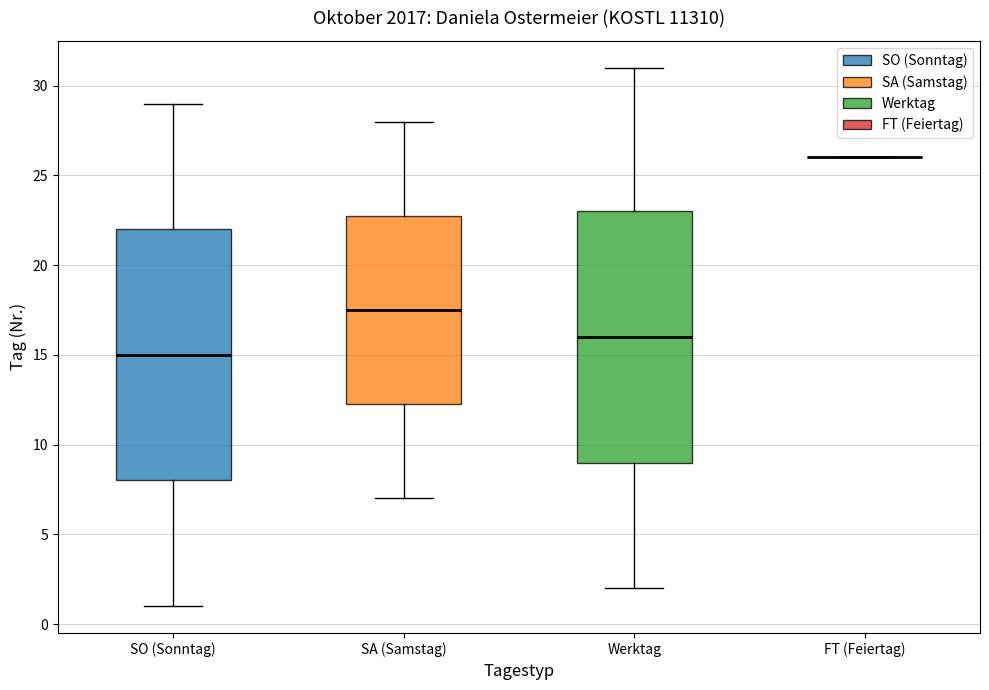

Reading left to right, read every box against the y-axis: the position of its median line, the range the box covers, and the ends of its whiskers. The values are not printed on the chart, so give them approximately, as read against the axis.

SO (Sonntag): median 15.0, box 8.0 to 22.0, whiskers 1.0 to 29.0
SA (Samstag): median 17.5, box 12.5 to 23.0, whiskers 7.0 to 28.0
Werktag: median 16.0, box 9.0 to 23.0, whiskers 2.0 to 31.0
FT (Feiertag): box collapsed to a line at 26.0, whiskers 26.0 to 26.0